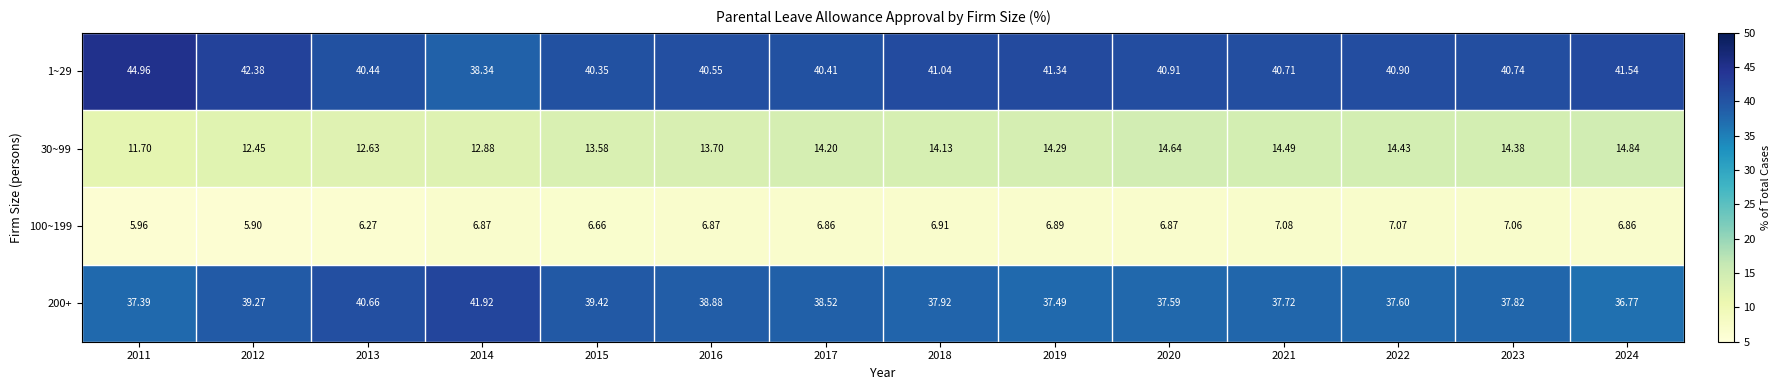

List the series in order of their peak value, lowest first.

100~199, 30~99, 200+, 1~29